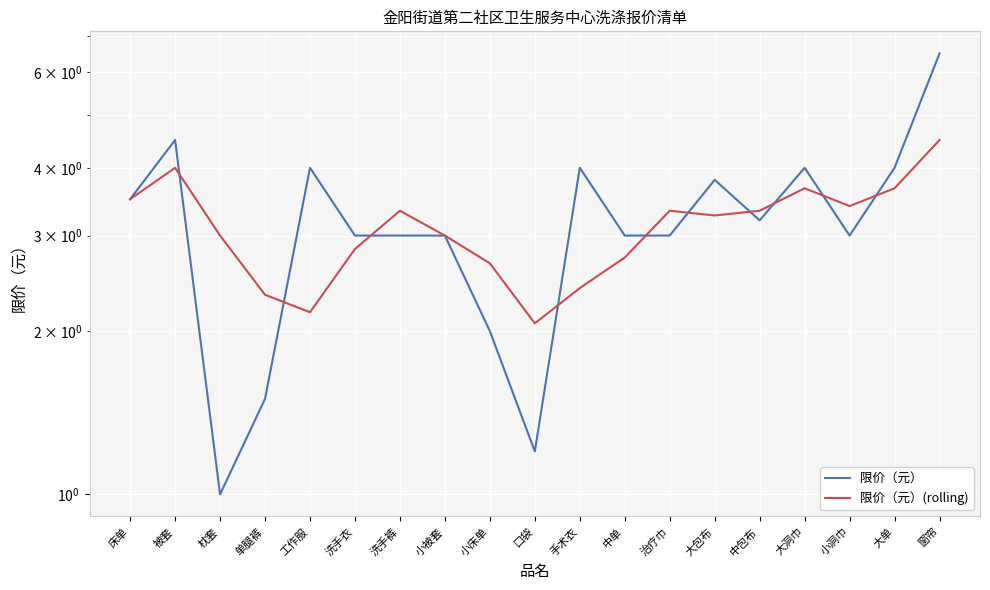

Rank the categories by 限价（元）(rolling) value from lowest to highest.

口袋, 工作服, 单腿裤, 手术衣, 小床单, 中单, 洗手衣, 枕套, 小被套, 大包布, 洗手裤, 治疗巾, 中包布, 小洞巾, 床单, 大洞巾, 大单, 被套, 窗帘